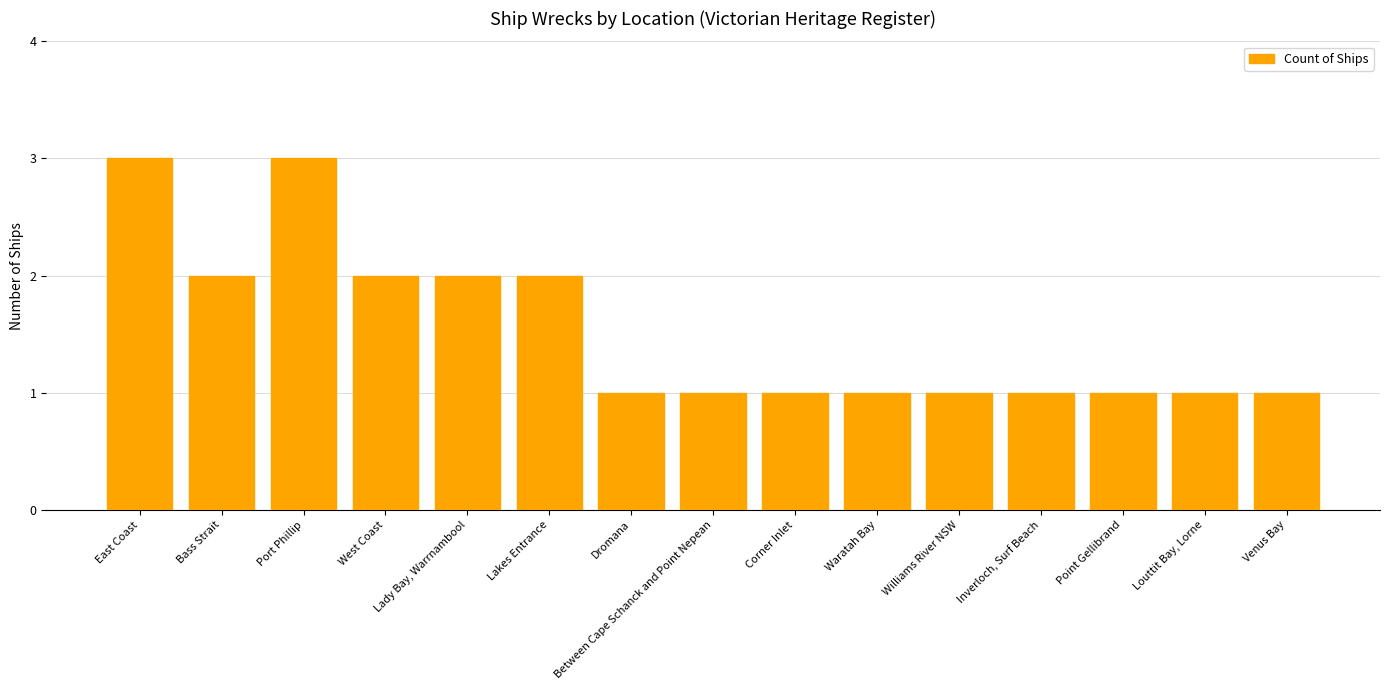

What is the label of the 12th bar from the right?

West Coast